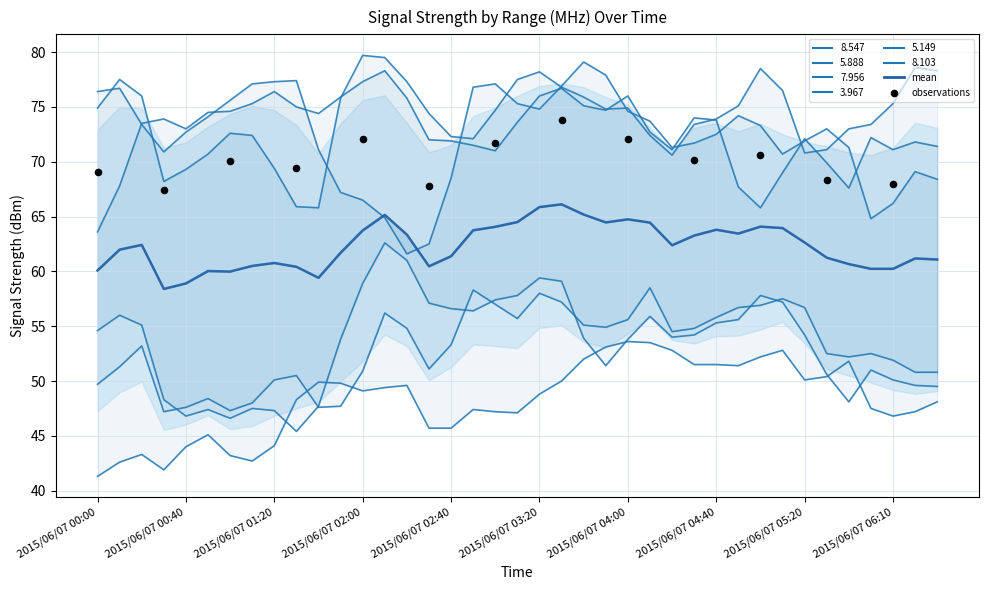

What are all the series names shown in the legend?

8.547, 5.888, 7.956, 3.967, 5.149, 8.103